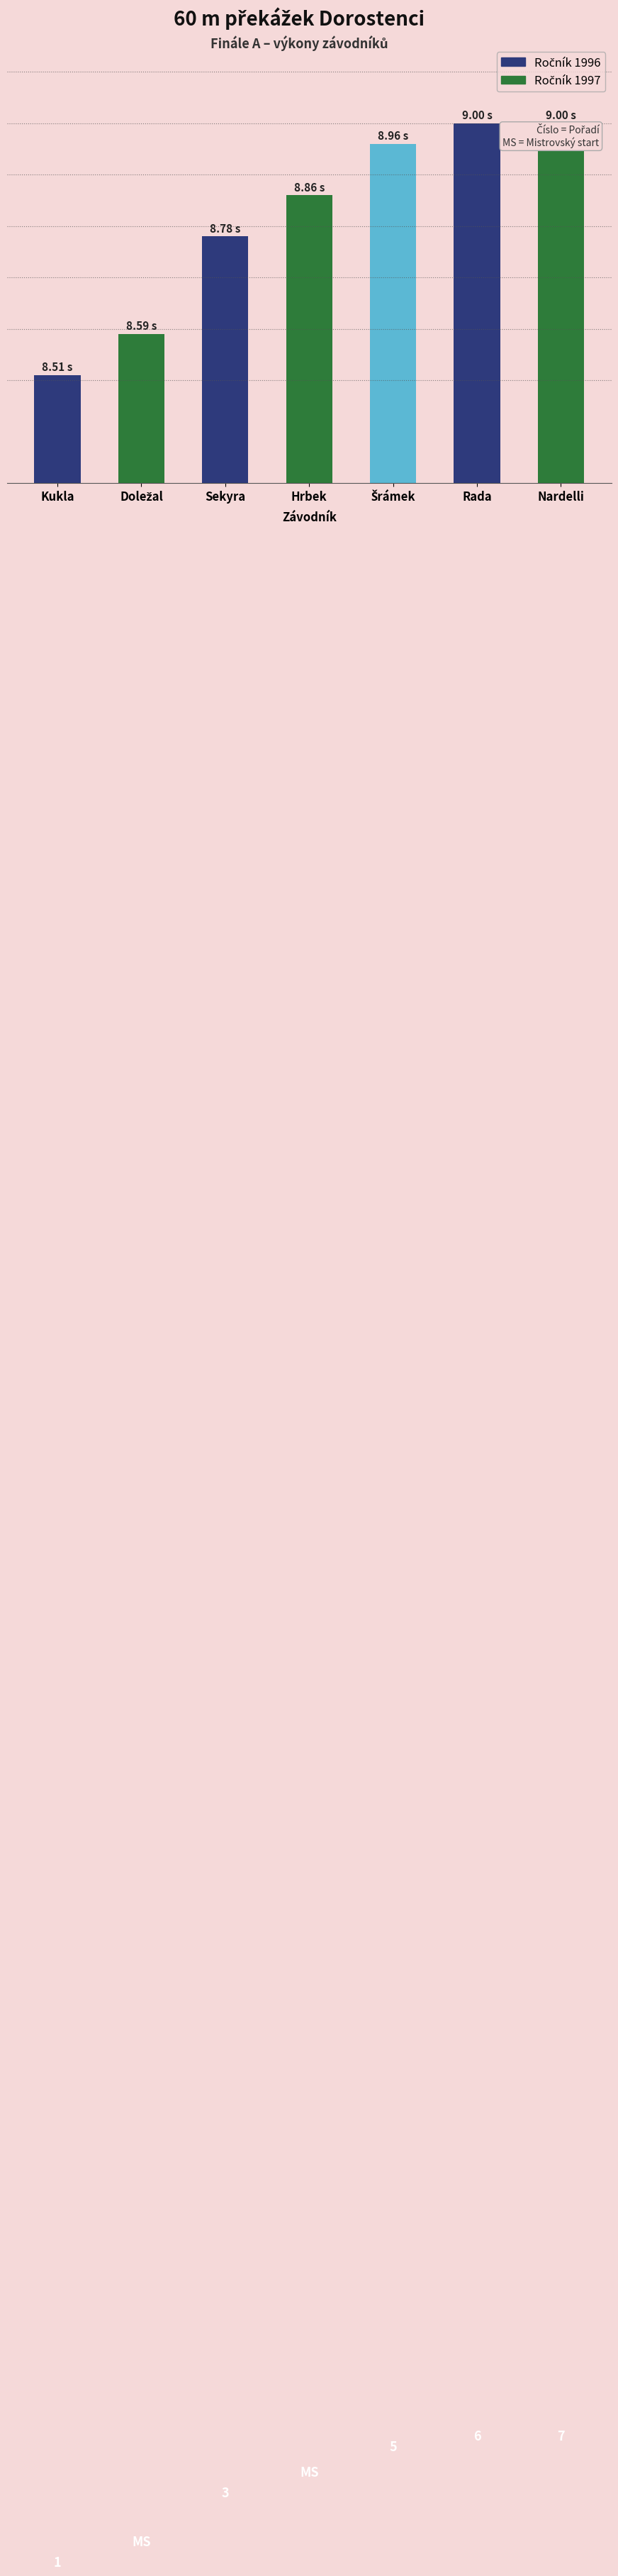

Reading right to left, transcribe all the data shown in this chart.

Nardelli=9.0	Rada=9.0	Šrámek=9.0	Hrbek=8.9	Sekyra=8.8	Doležal=8.6	Kukla=8.5